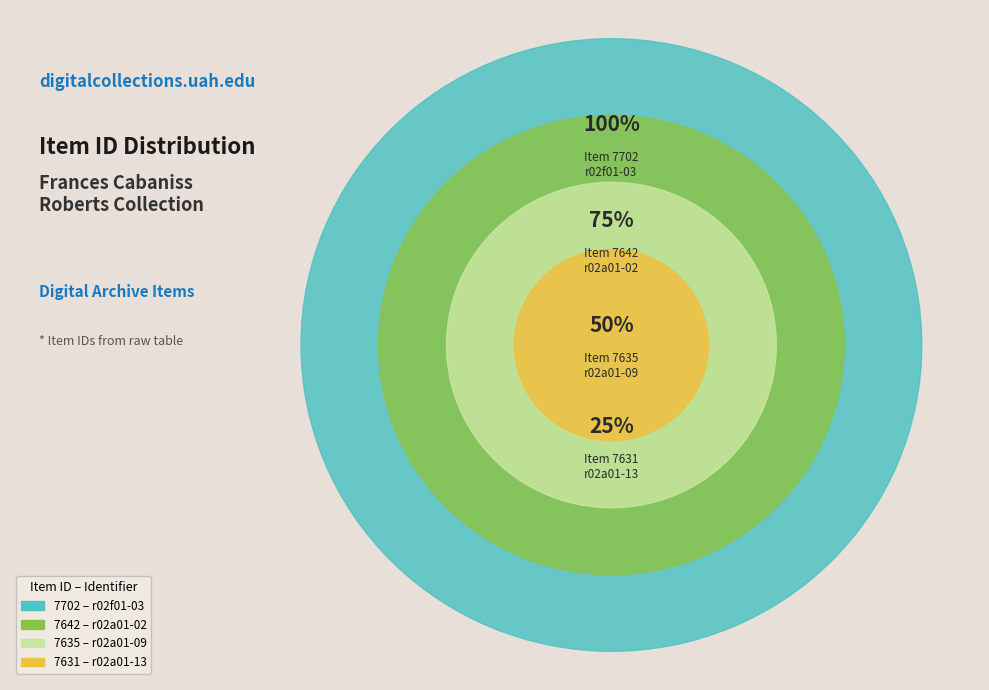

How many slices are in this pie chart?

4